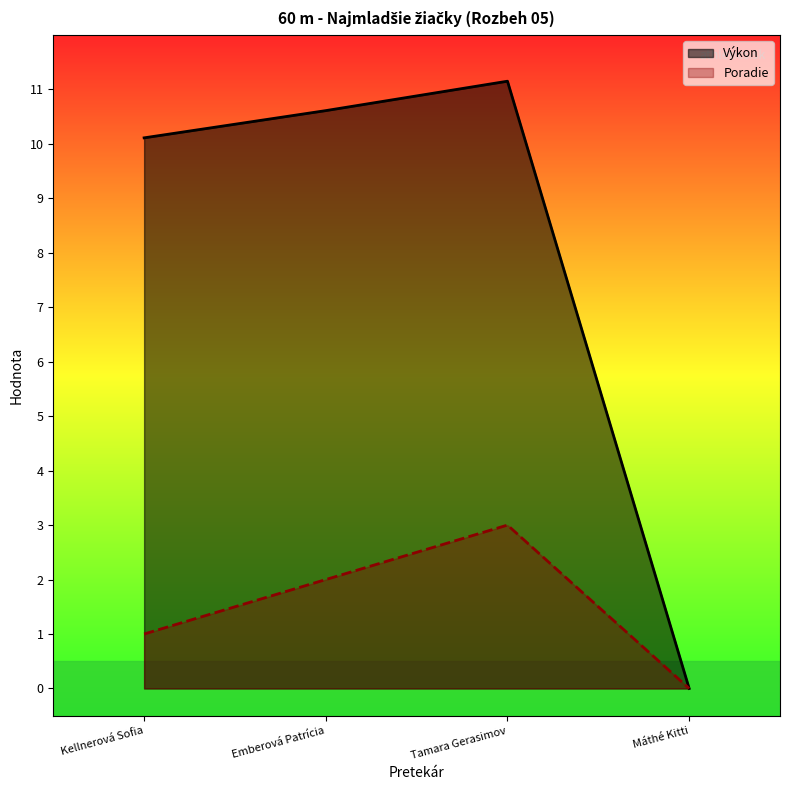

What is the spread (max minus min) of values at Emberová Patrícia?

8.6